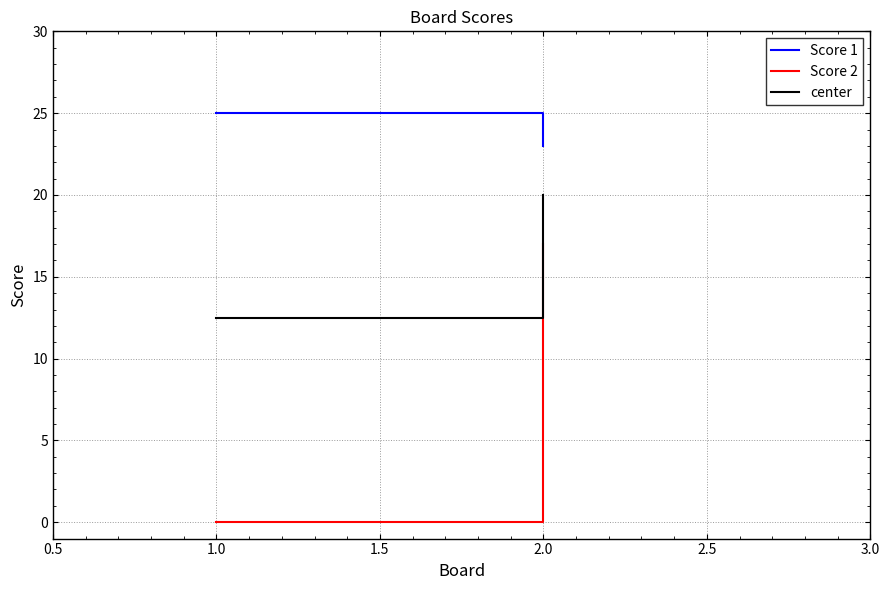

Is the value of Score 1 at 2.0 greater than the value of center at 2.0?

Yes